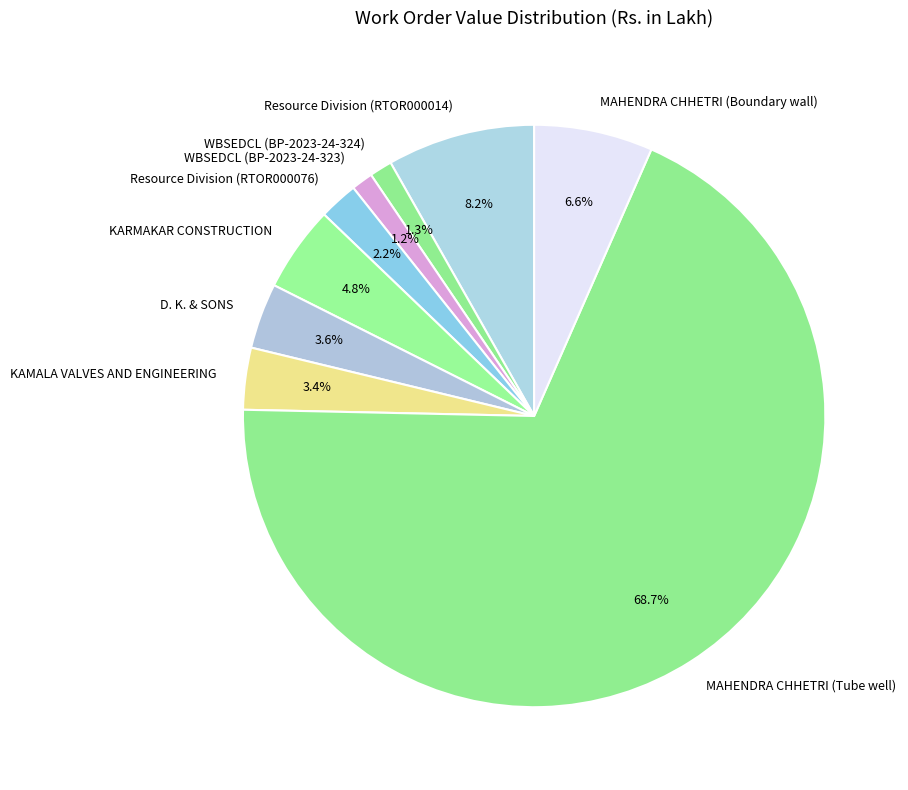

To the nearest percent, what is the difference between the WBSEDCL (BP-2023-24-323) and D. K. & SONS slice percentages?

2%